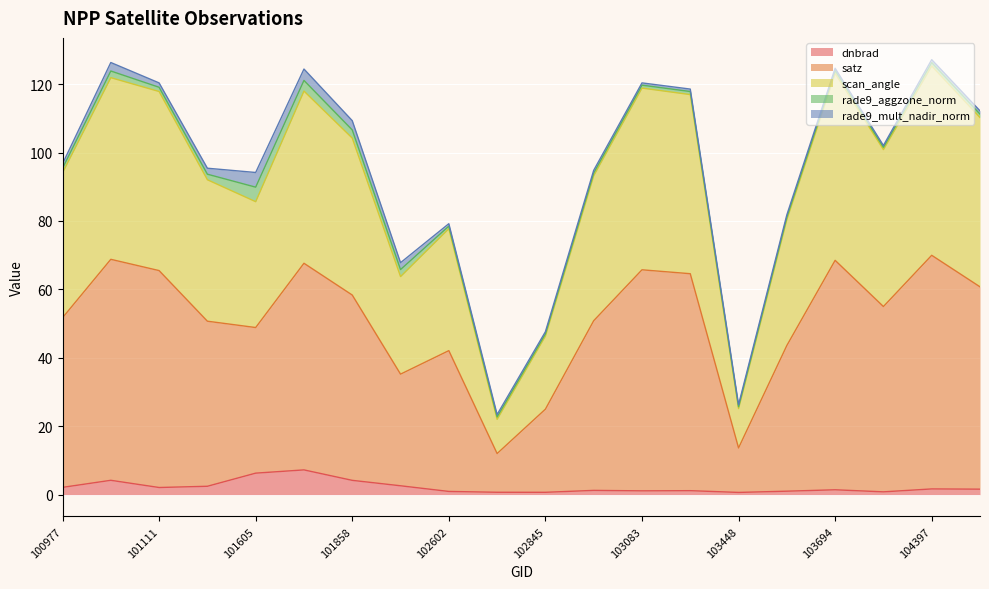

At which category is the sum across all series the highest?

104397